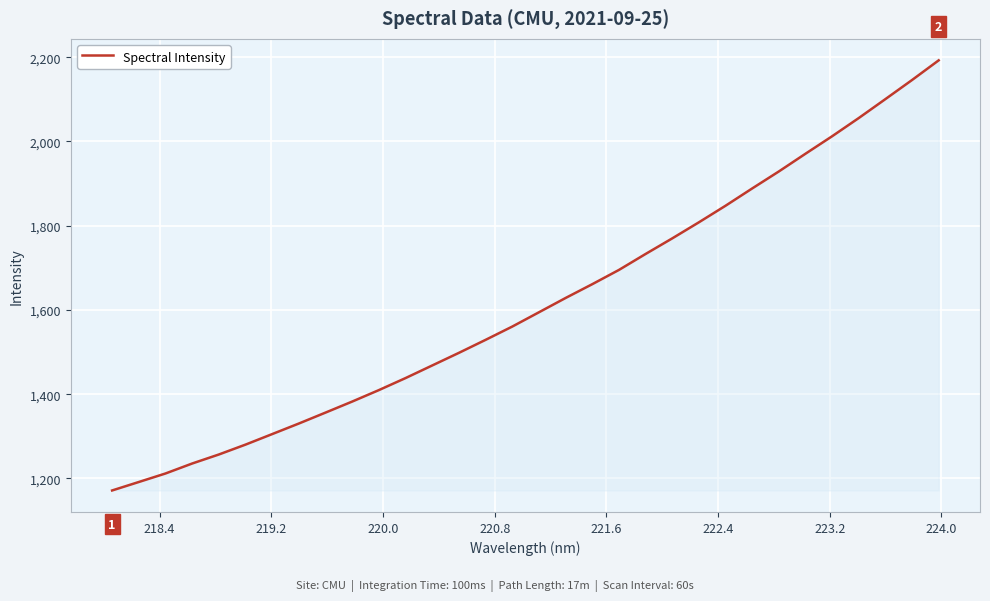

What is the smallest value displayed?

1171.3